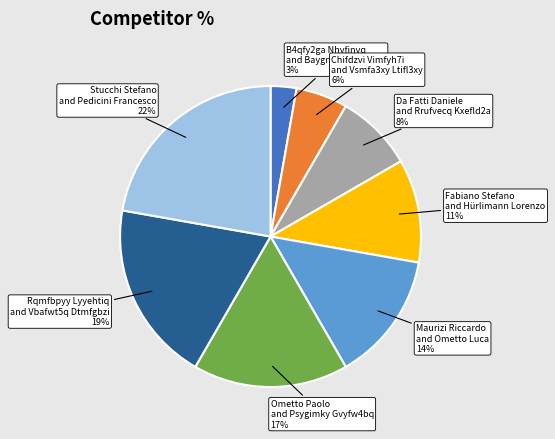

To the nearest percent, what portion does Stucchi Stefano and Pedicini Francesco represent?

22%